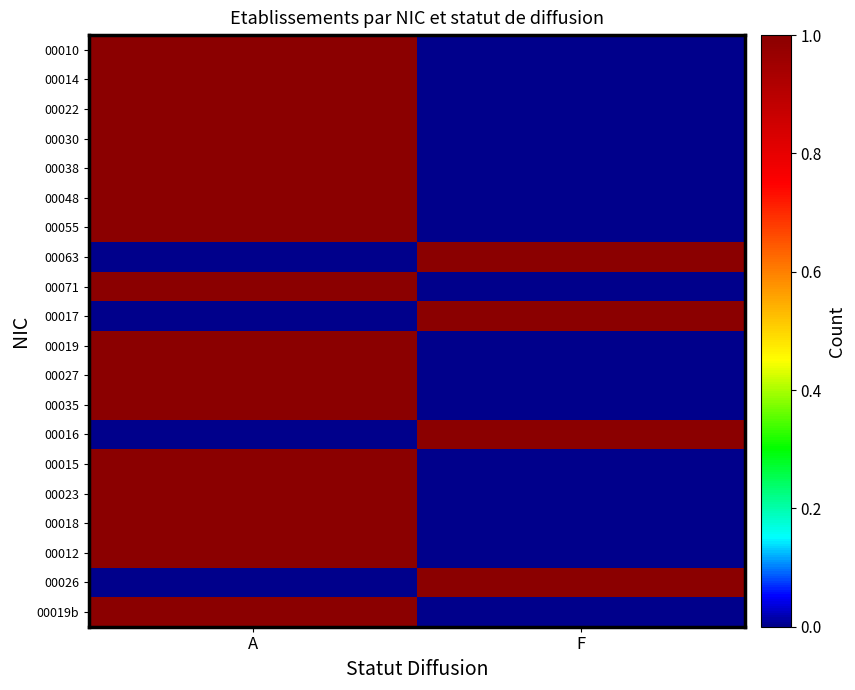

At which category is the sum across all series the highest?

A